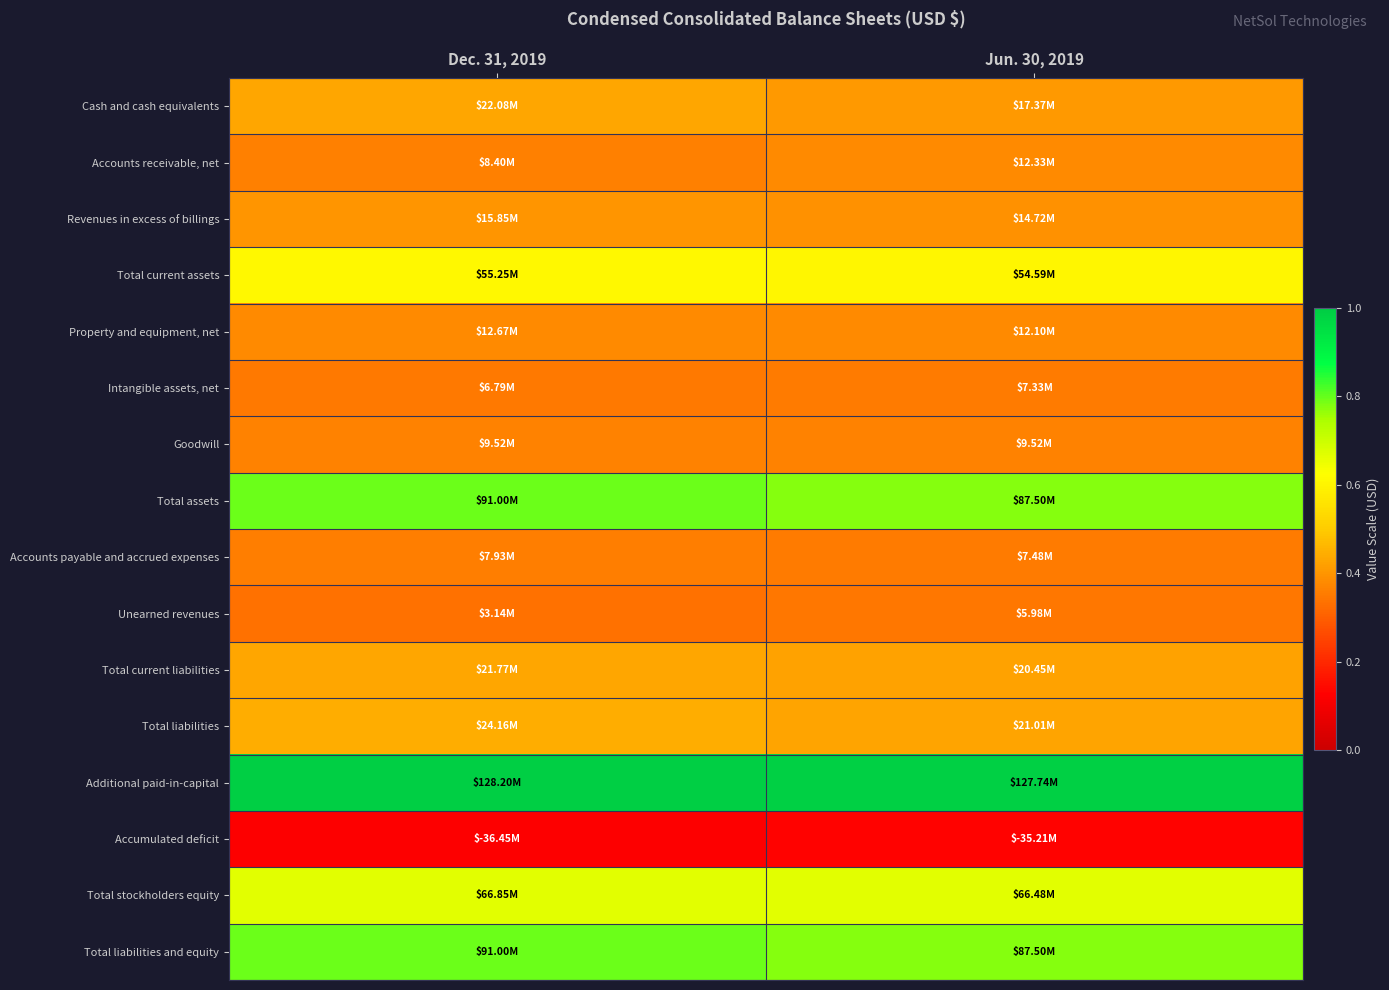

How many series are shown in this chart?

16